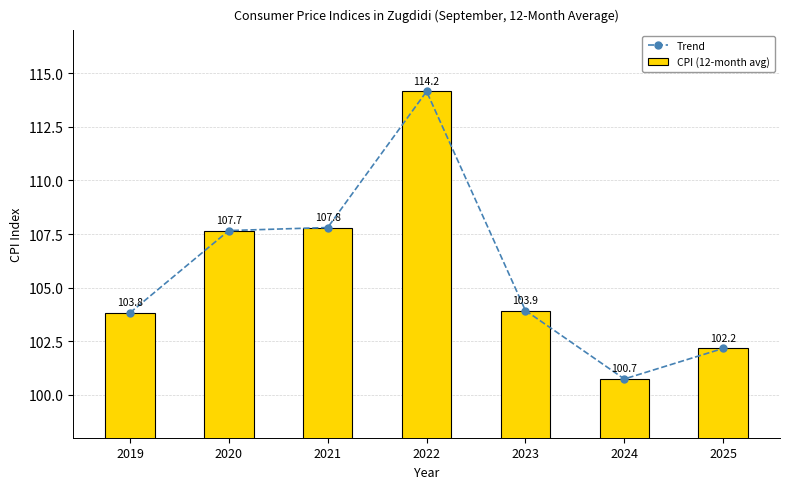

Reading left to right, list all the values displayed in this chart.

Trend: 2019=103.8	2020=107.7	2021=107.8	2022=114.2	2023=103.9	2024=100.7	2025=102.2
CPI (12-month avg): 2019=103.8	2020=107.7	2021=107.8	2022=114.2	2023=103.9	2024=100.7	2025=102.2